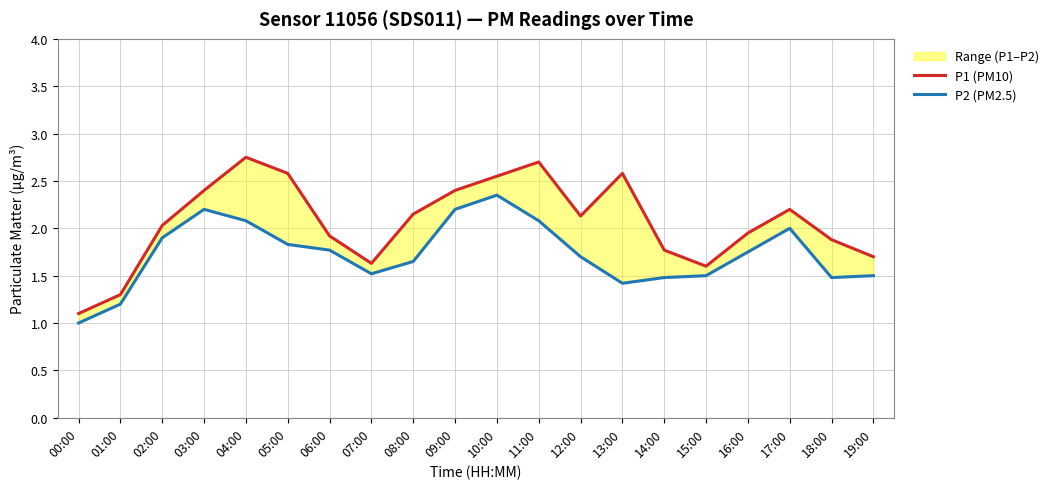

Which series has the largest total across all categories?

P1 (PM10)